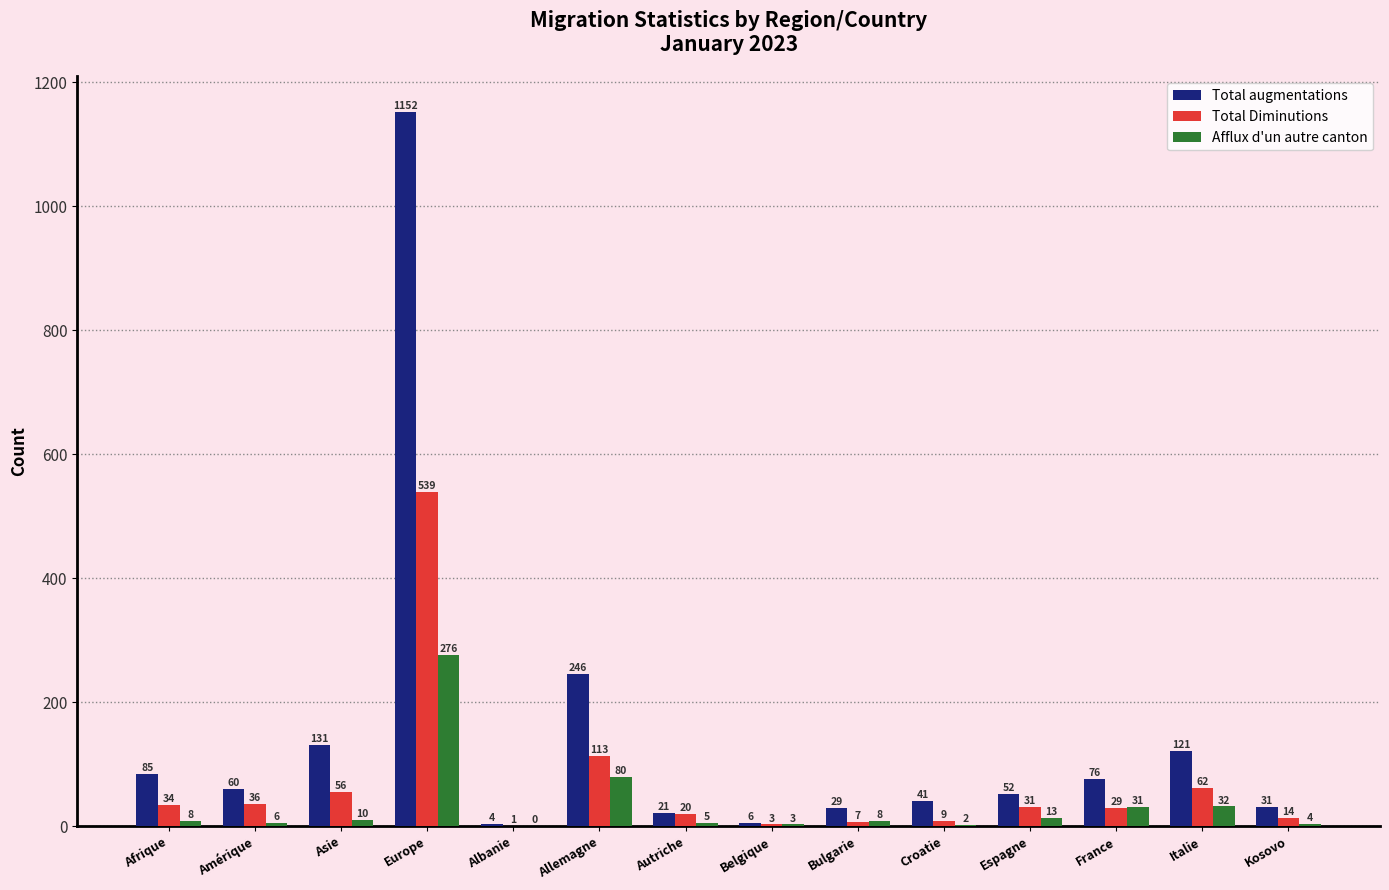

True or false: Total Diminutions has a value of 34 at Afrique.

True